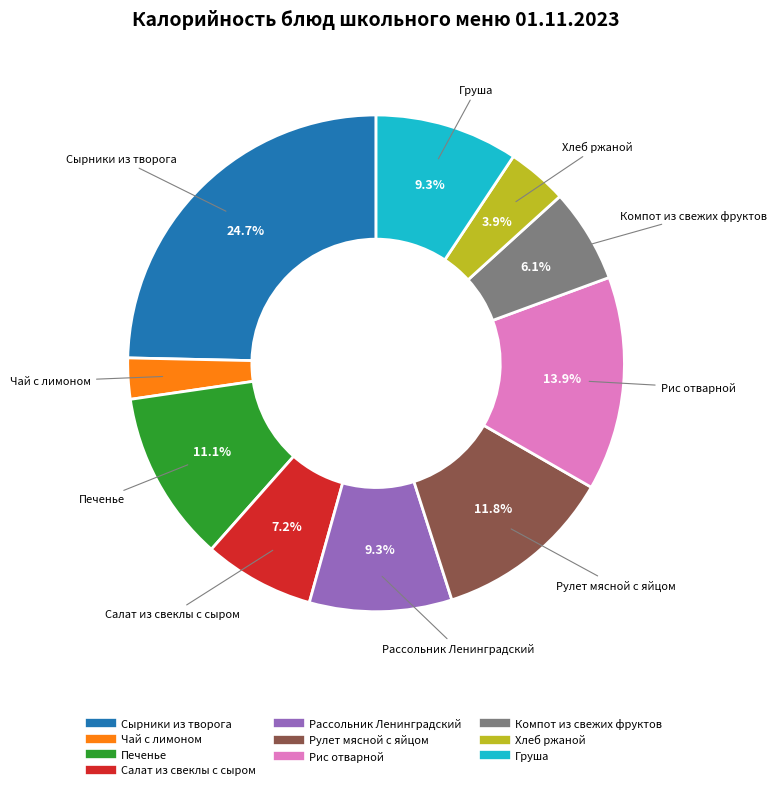

Count the number of slices in the pie.

10